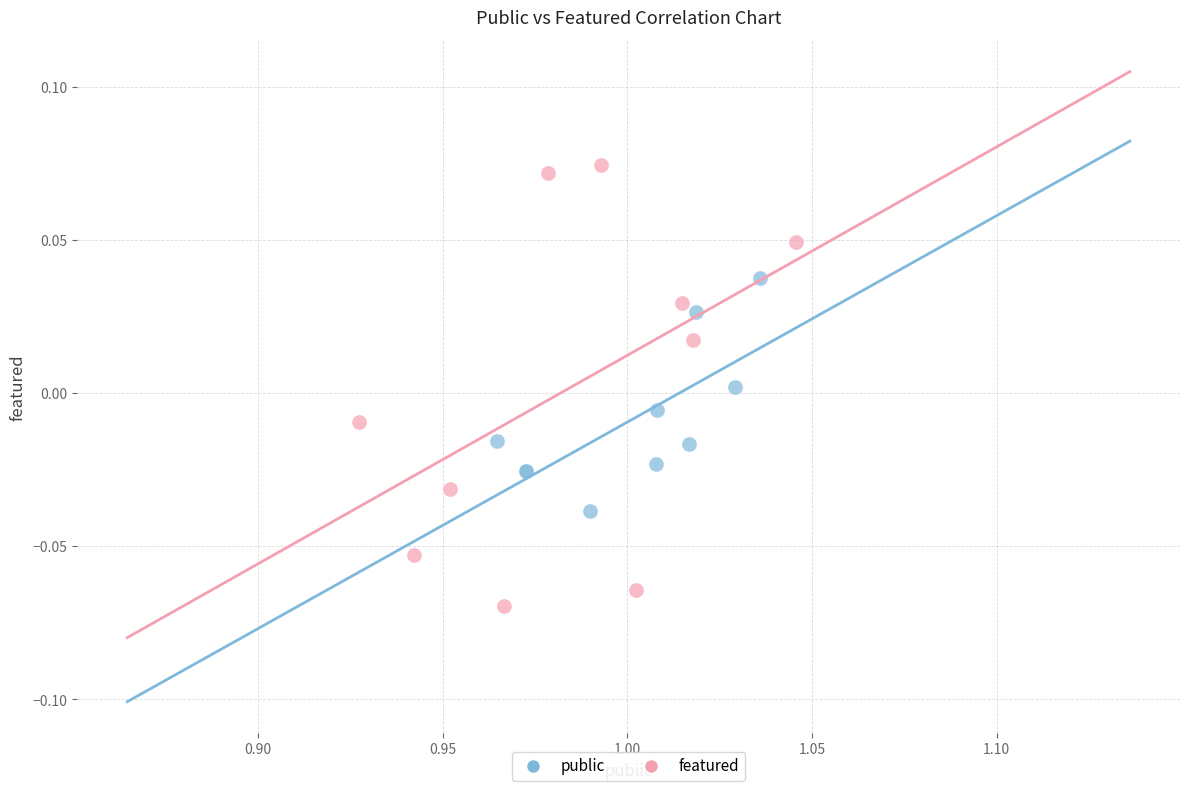

Which series contains the highest Y value?

featured